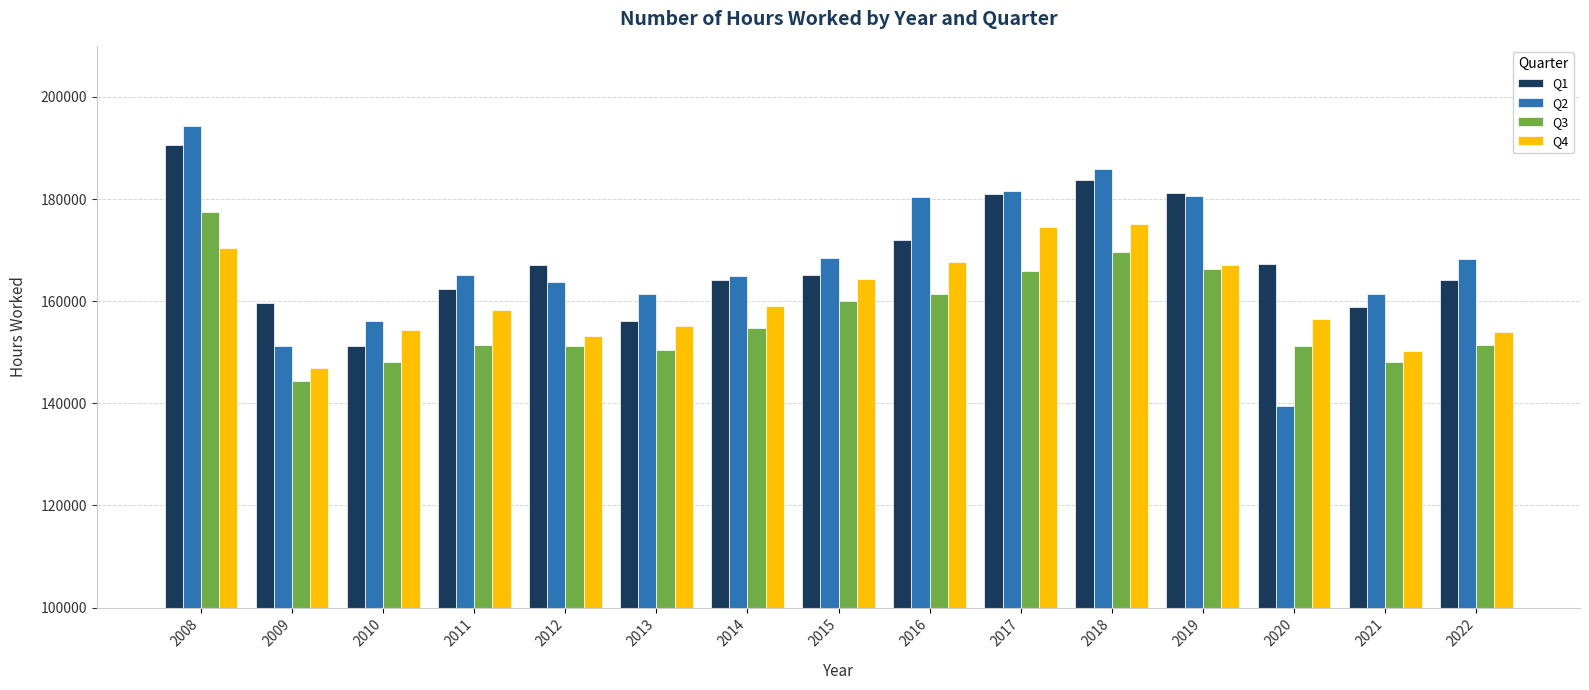

What is the difference between the Q2 values at 2016 and 2010?

24264